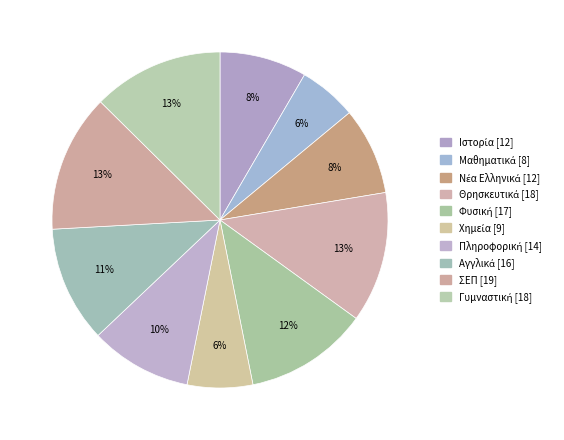

How many segments does this pie chart have?

10